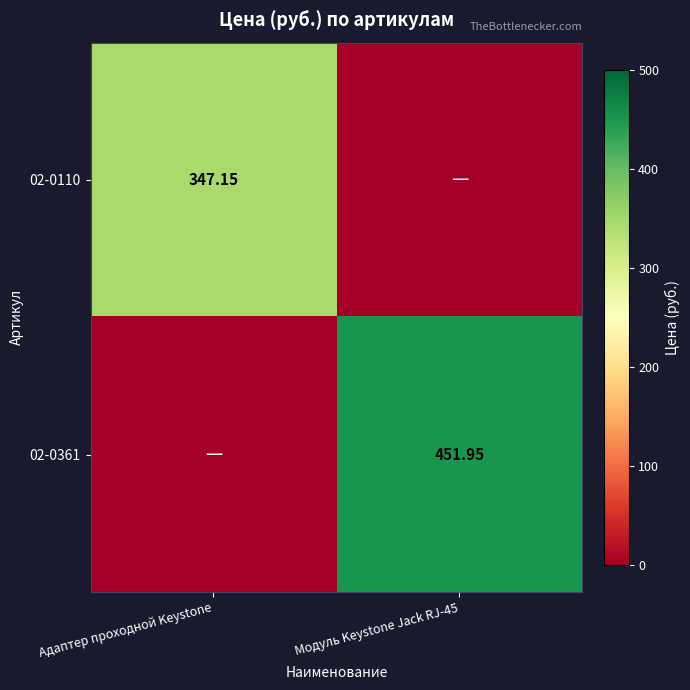

How many values in 02-0110 are above zero?

1